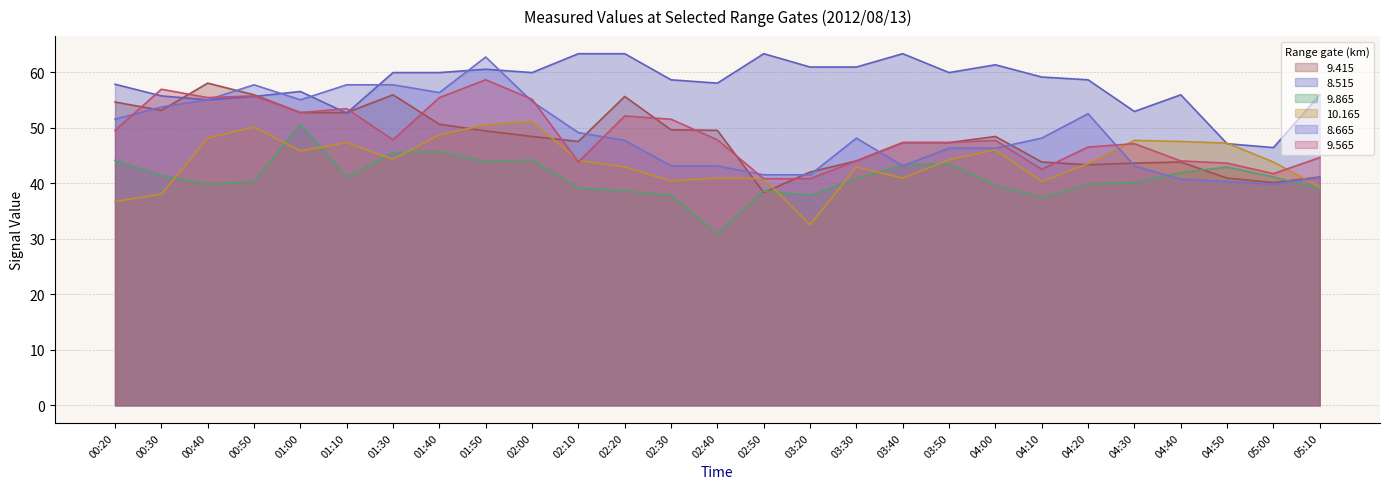

Which series has the largest range (max minus min)?

8.665